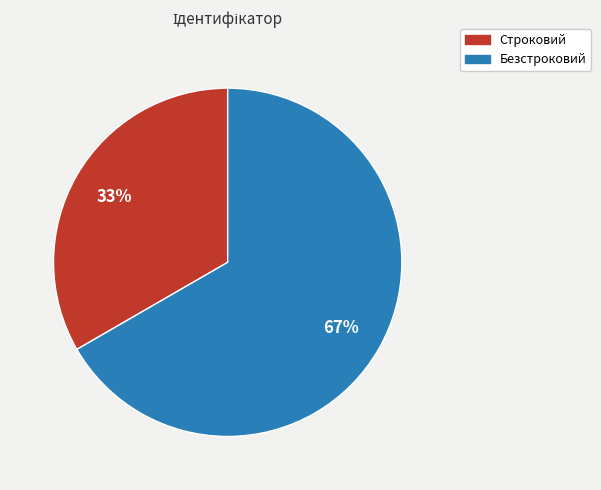

To the nearest percent, what portion does Строковий represent?

33%